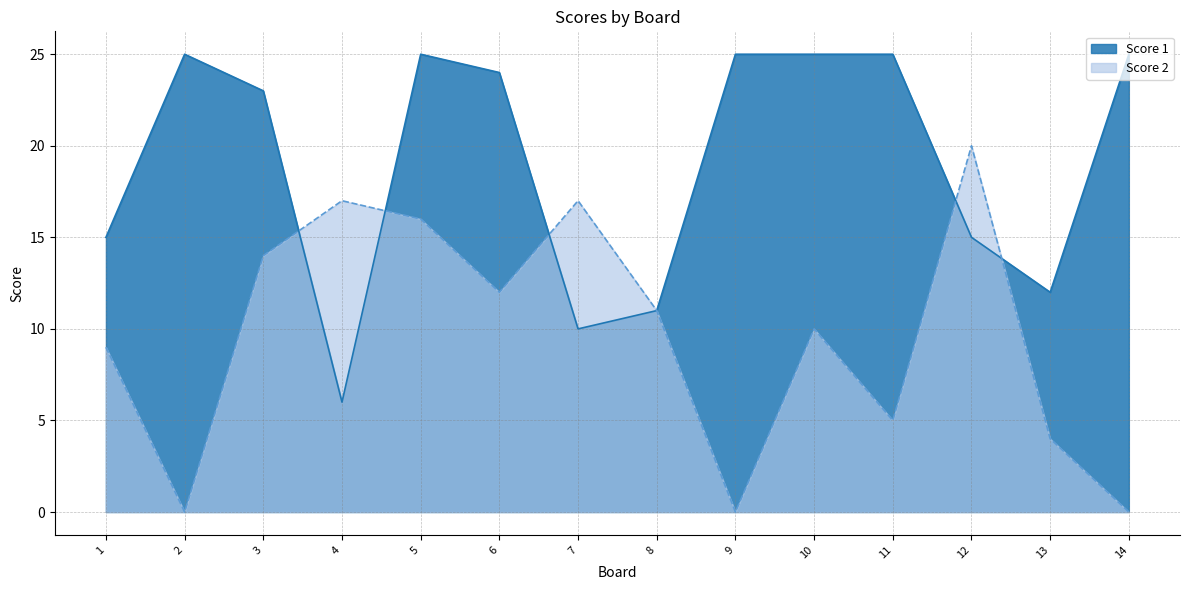

Where is Score 1 nearest to the value 15?

1